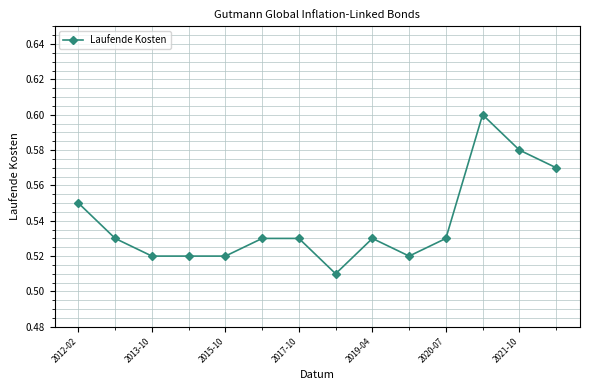

True or false: the data has more than 0 interior local peaks.

True